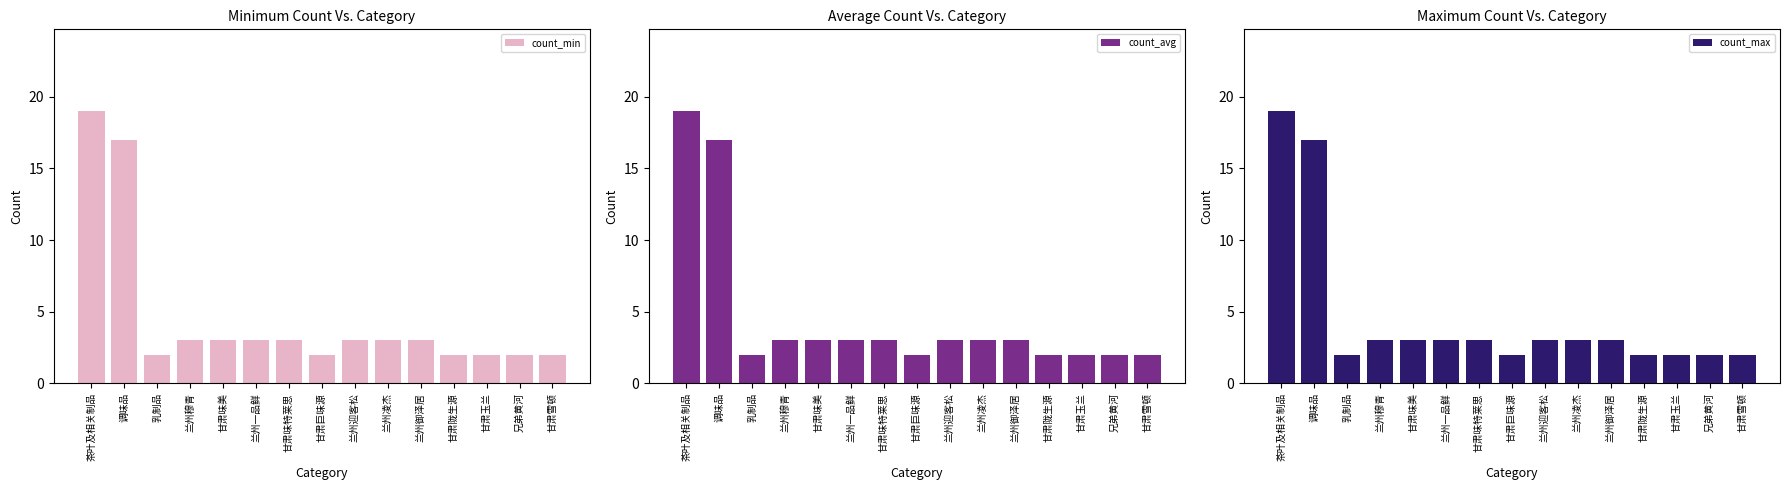

What is the value of the count_min bar at the 9th from the left?

3